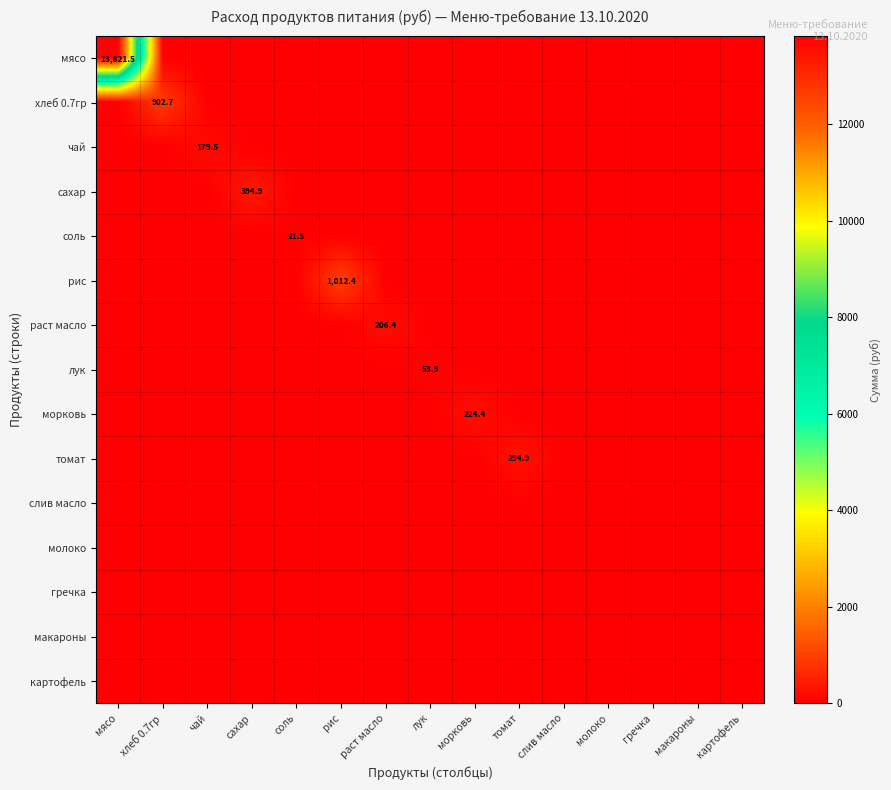

True or false: рис has a value of 1687.7 at рис.

False